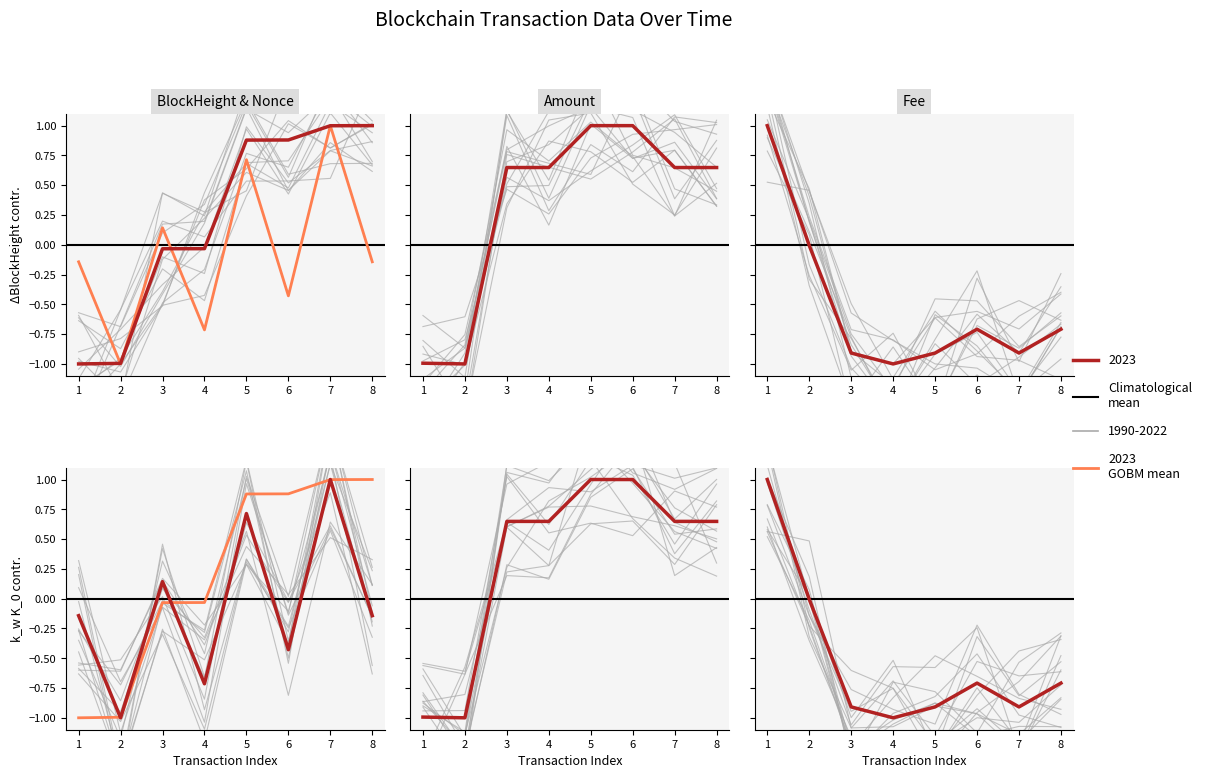

True or false: Nonce has a value of -1.3 at 4.

False